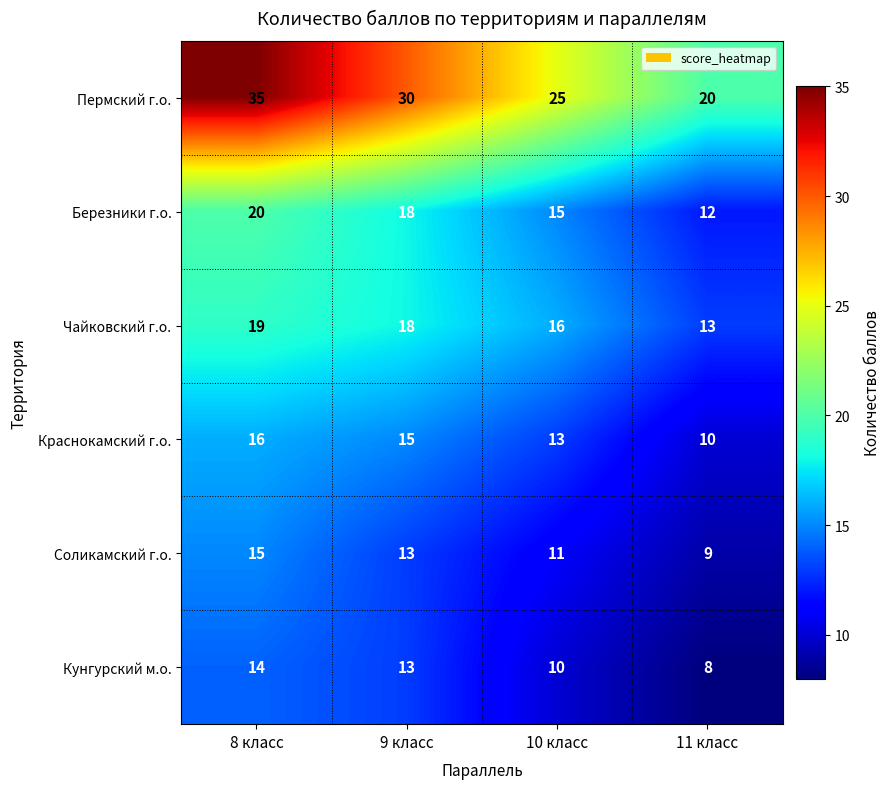

At how many categories does at least one series exceed 12?

4